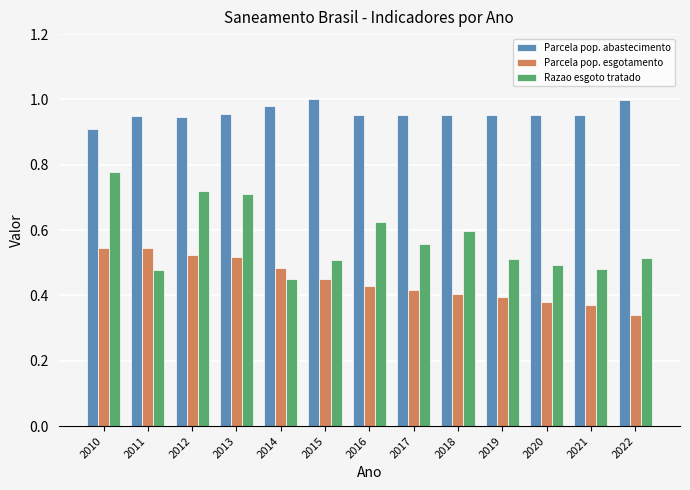

What are all the series names shown in the legend?

Parcela pop. abastecimento, Parcela pop. esgotamento, Razao esgoto tratado